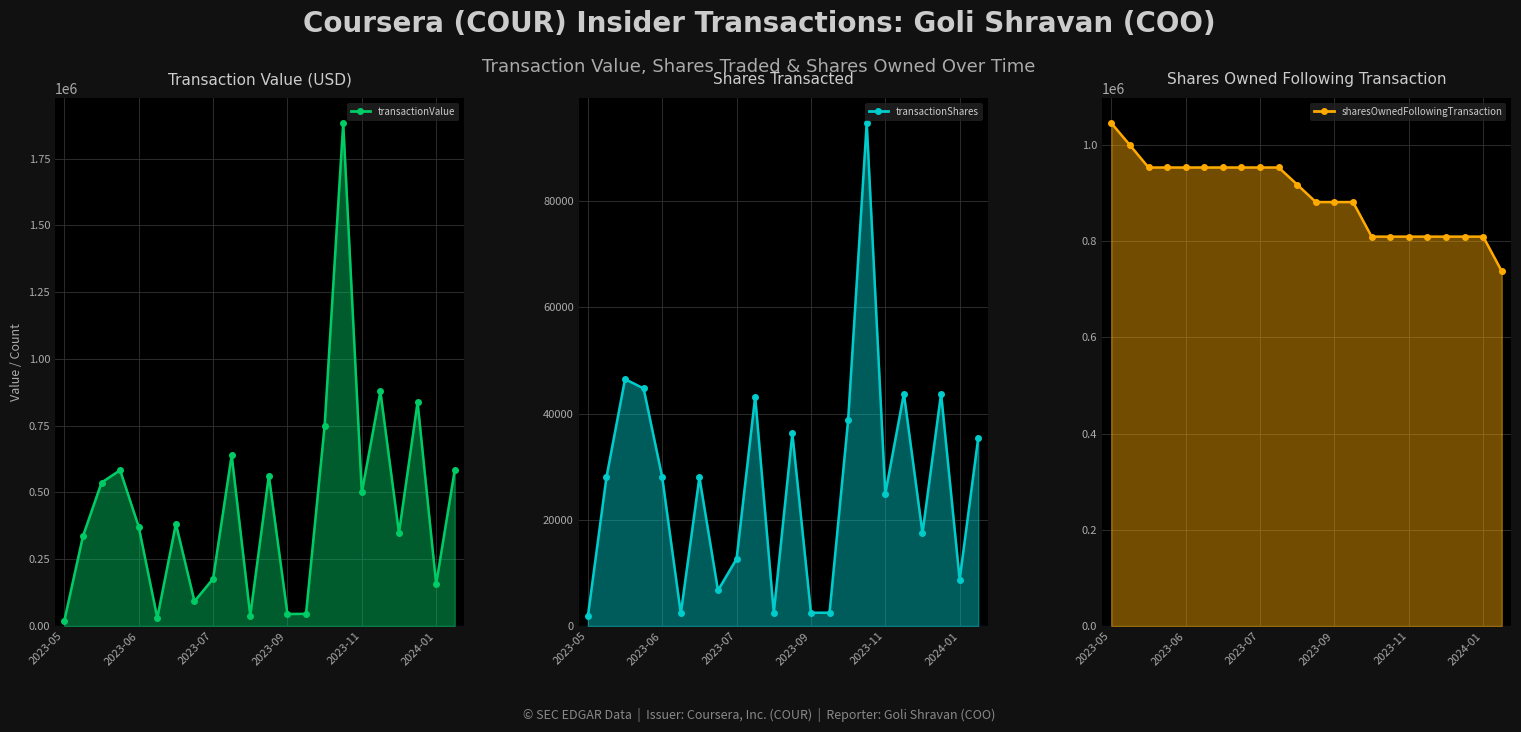

Which category has the highest value across all series?

15